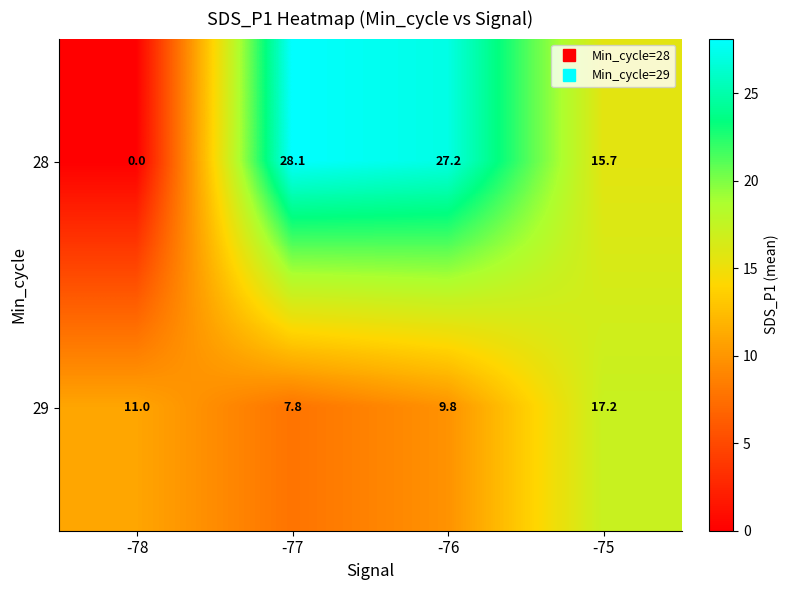

What is the sum of all 29 values?

45.8